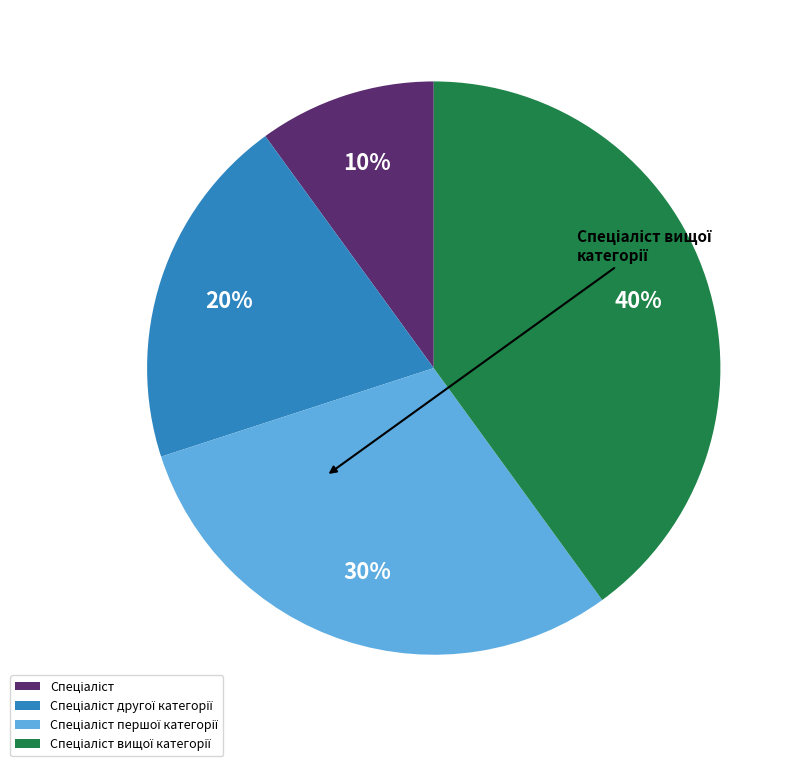

To the nearest percent, what is the average slice percentage?

25%